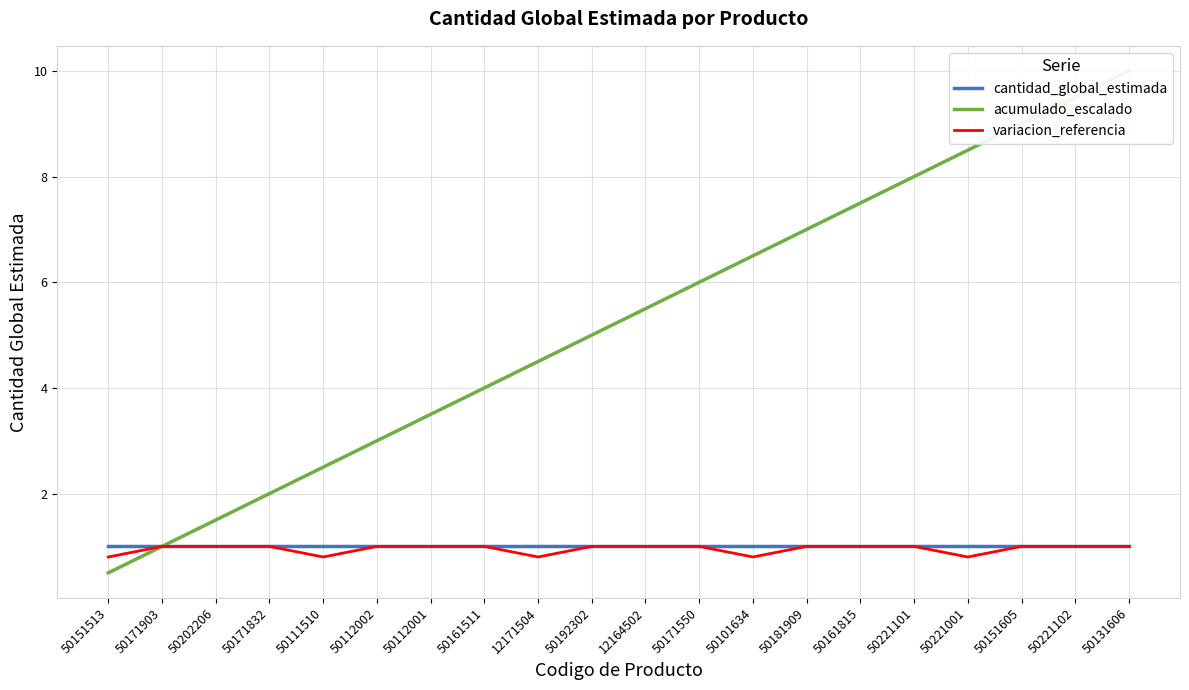

At which label does variacion_referencia reach its peak?

50171903